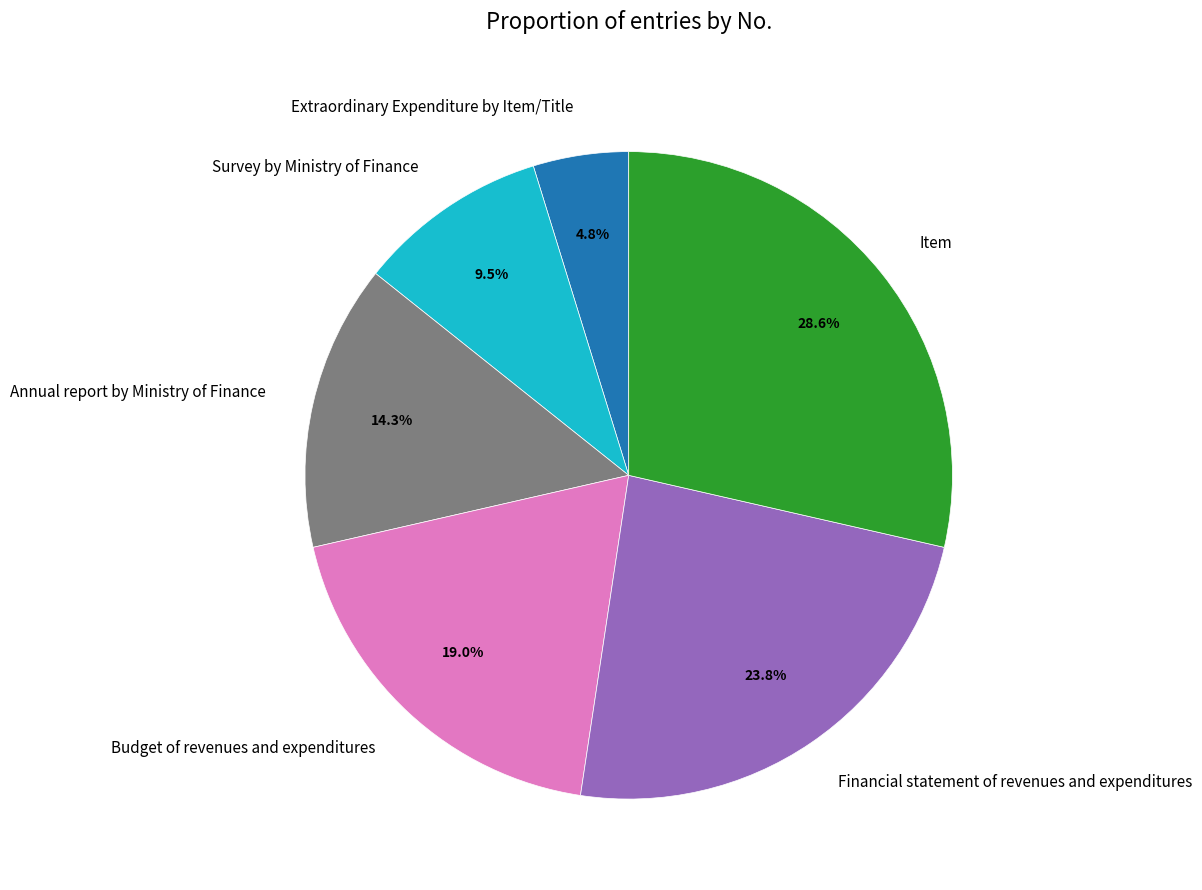

How much of the chart is everything except Item?

71.4%